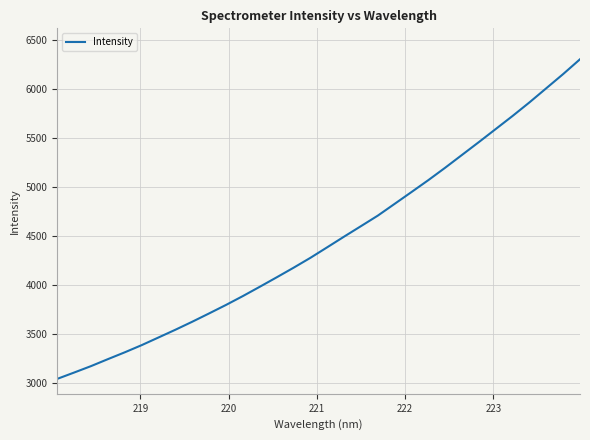

What is the average value?

4455.2